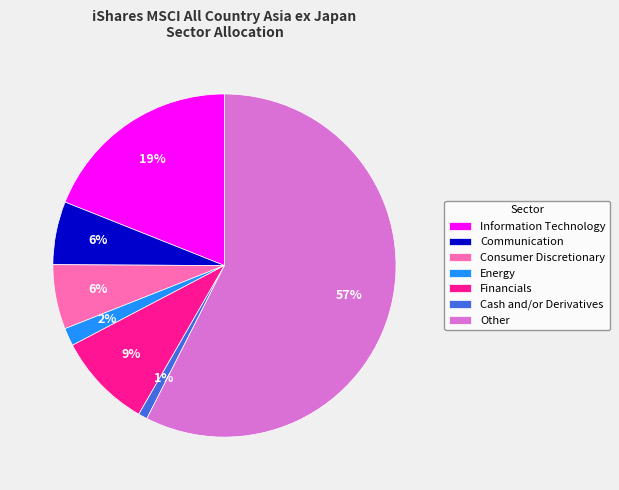

How many slices are in this pie chart?

7